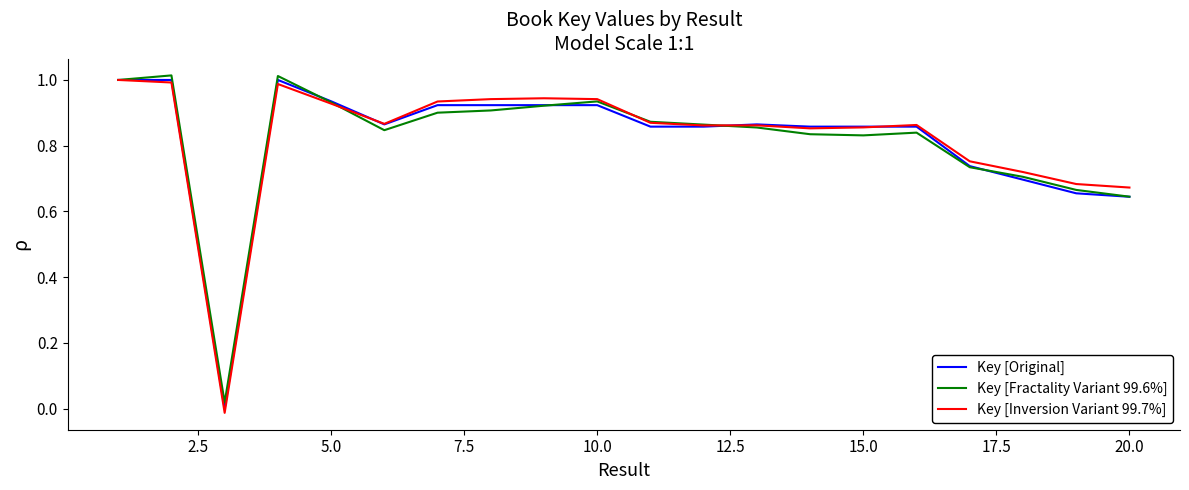

Which series has the widest spread of values?

Key [Inversion Variant 99.7%]